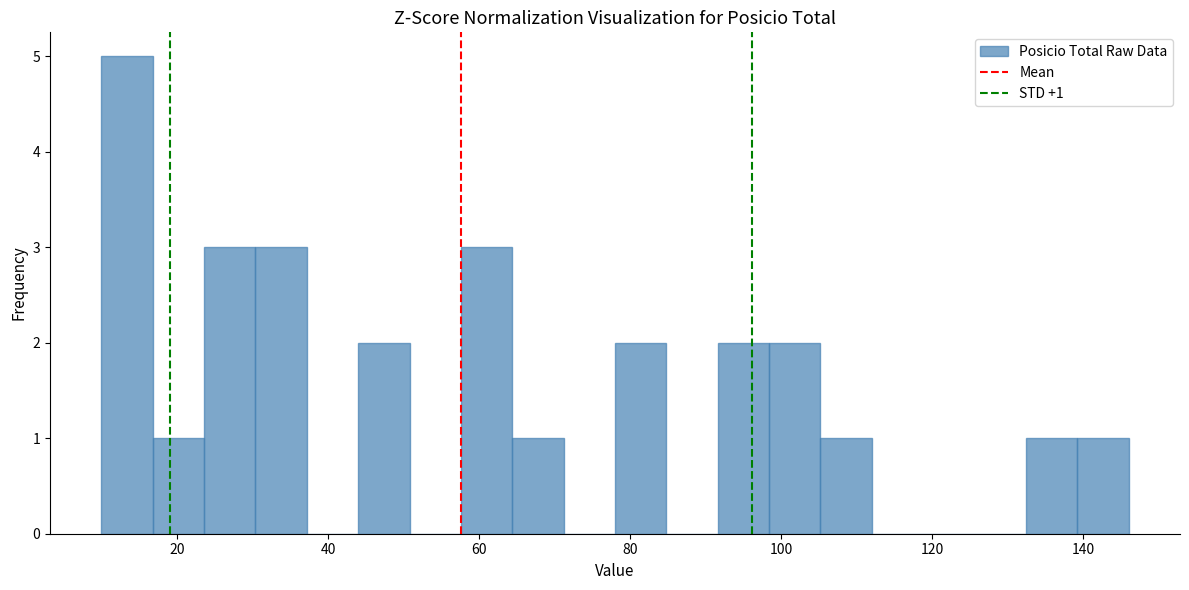

Around what value on the x-axis is the tallest bar? Give the approximate position of its centre, as read against the axis.

14